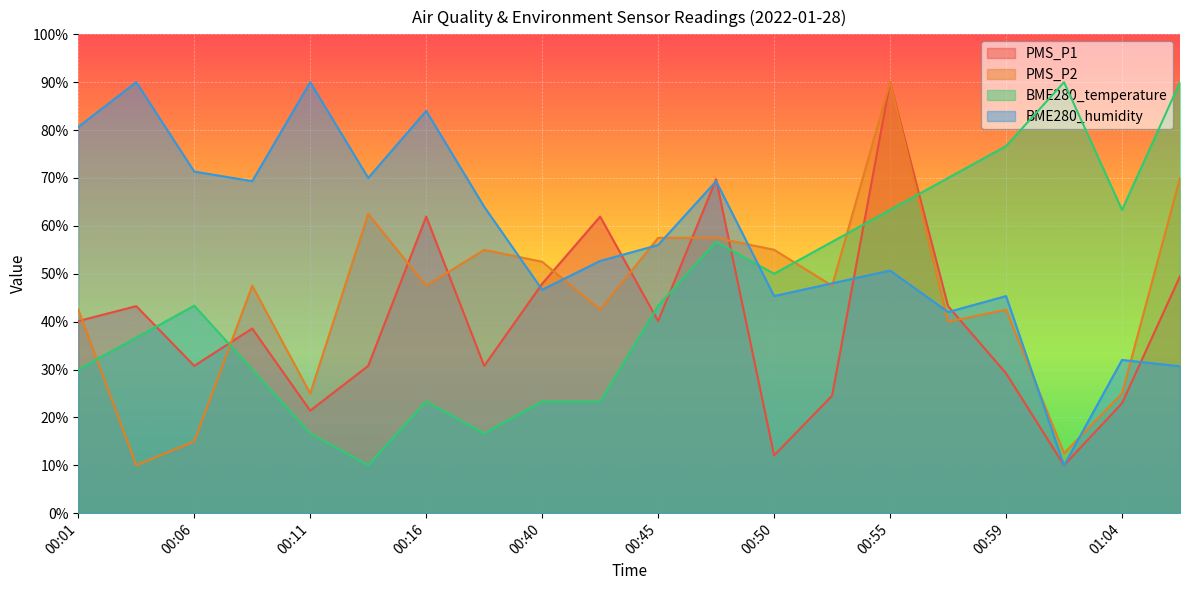

At how many categories does at least one series exceed 19?

20